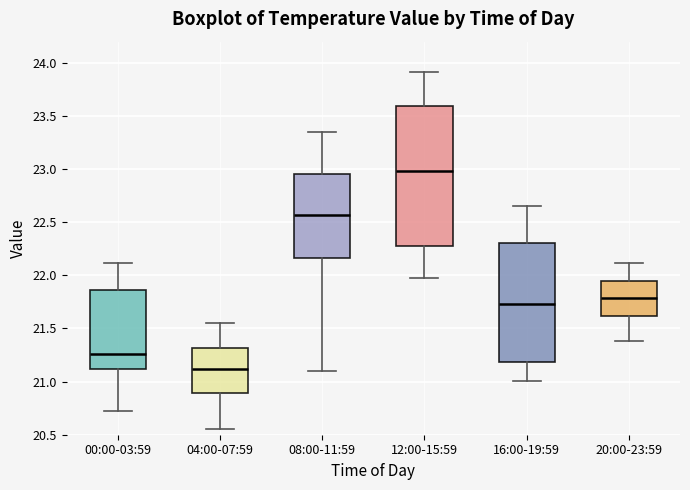

Reading left to right, transcribe this box plot: for each box, give where its median line is, the range the box spans, and where its two whiskers end, as read against the y-axis. The values are not printed on the chart, so give them approximately, as read against the axis.

00:00-03:59: median 21.25, box 21.10 to 21.85, whiskers 20.70 to 22.10
04:00-07:59: median 21.10, box 20.90 to 21.30, whiskers 20.55 to 21.55
08:00-11:59: median 22.55, box 22.15 to 22.95, whiskers 21.10 to 23.35
12:00-15:59: median 23.00, box 22.25 to 23.60, whiskers 22.00 to 23.90
16:00-19:59: median 21.75, box 21.20 to 22.30, whiskers 21.00 to 22.65
20:00-23:59: median 21.80, box 21.60 to 21.95, whiskers 21.40 to 22.10